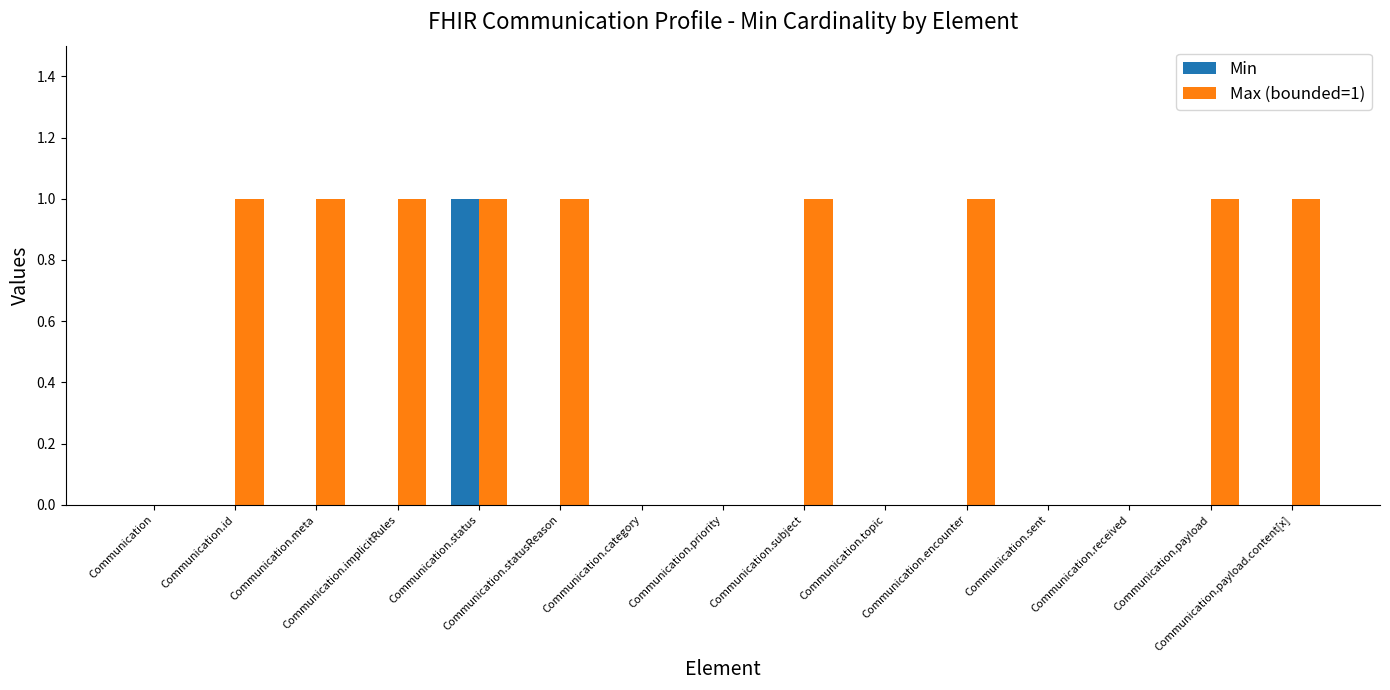

Which series has the largest total across all categories?

Max (bounded=1)